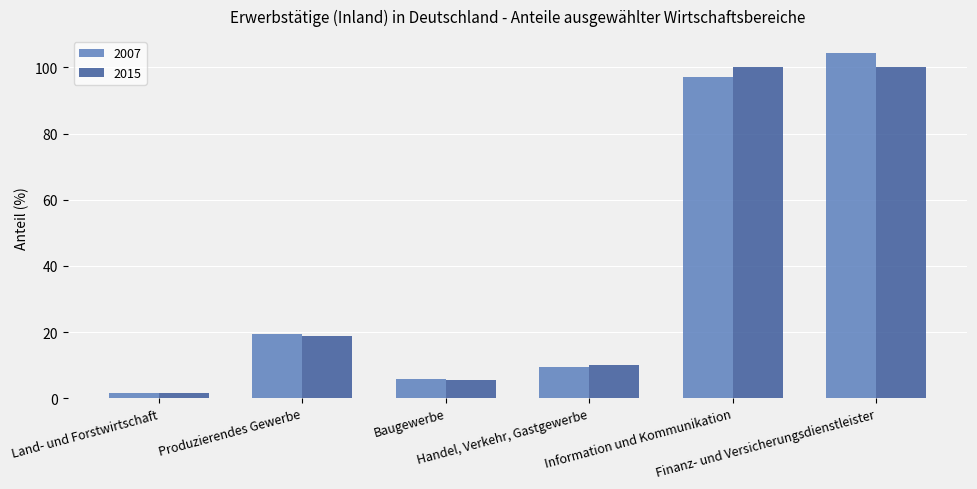

What is the maximum value shown in the chart?

104.2